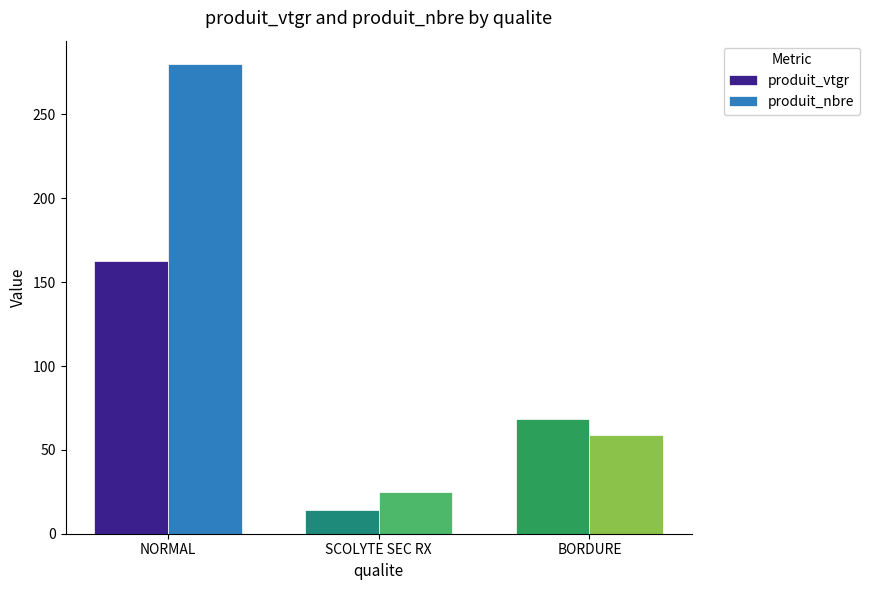

What is the label of the 2nd bar from the right?

SCOLYTE SEC RX